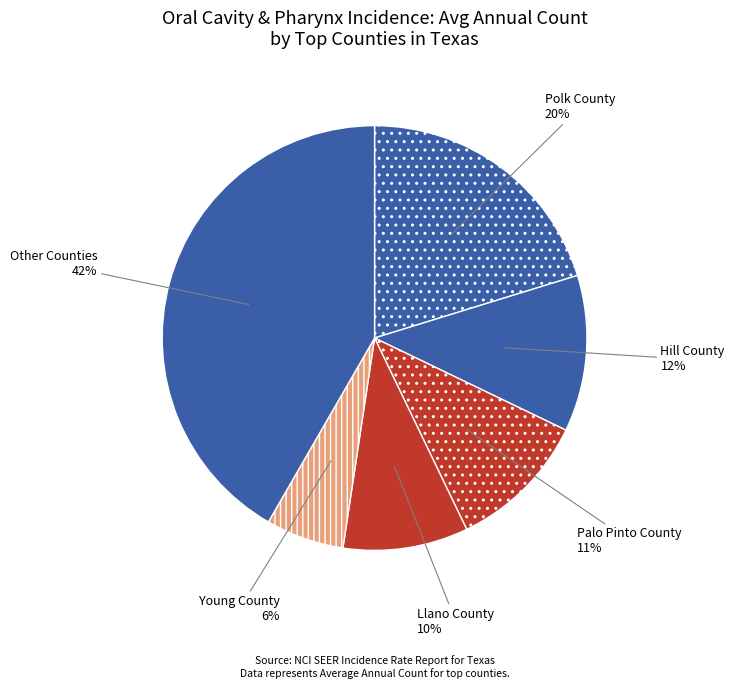

To the nearest percent, what is the difference between the largest and smallest slice percentages?

36%